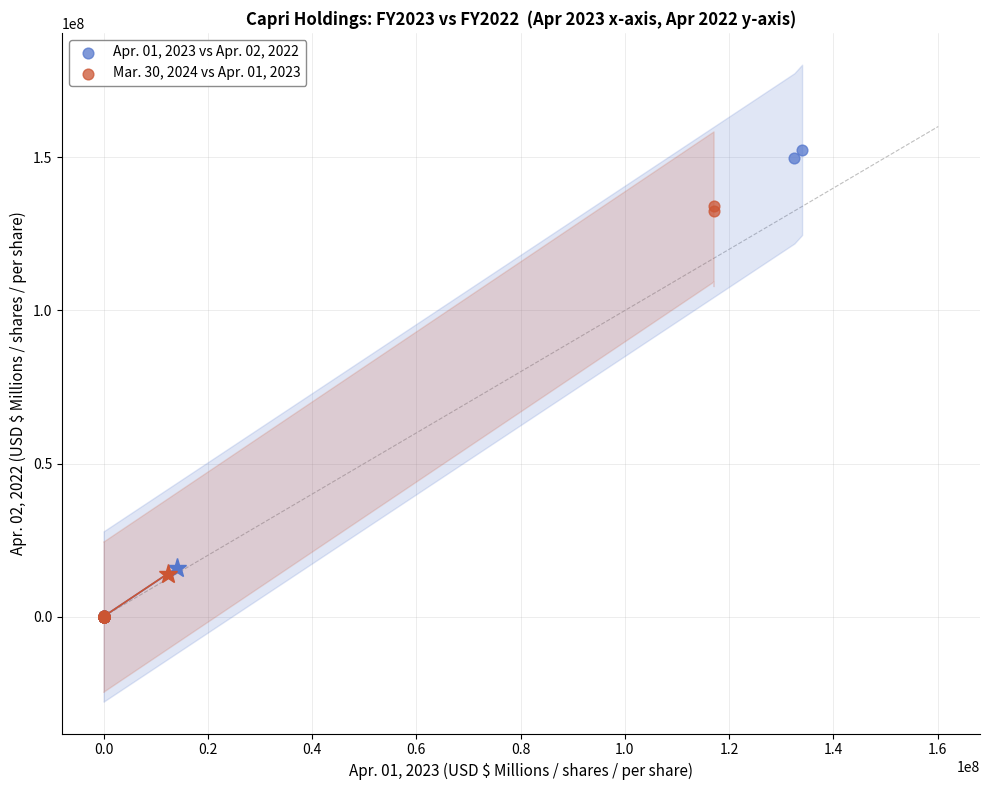

Which series has the largest Y range (max minus min)?

Apr. 01, 2023 vs Apr. 02, 2022